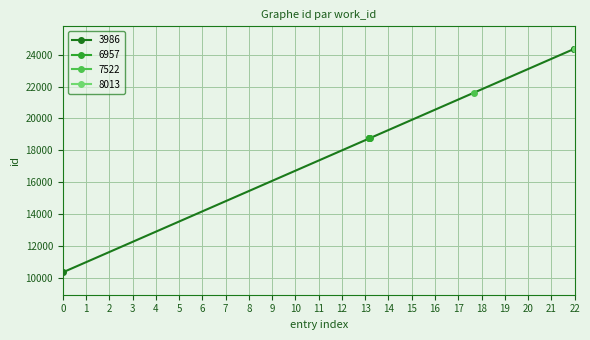

Which series has the largest range (max minus min)?

3986